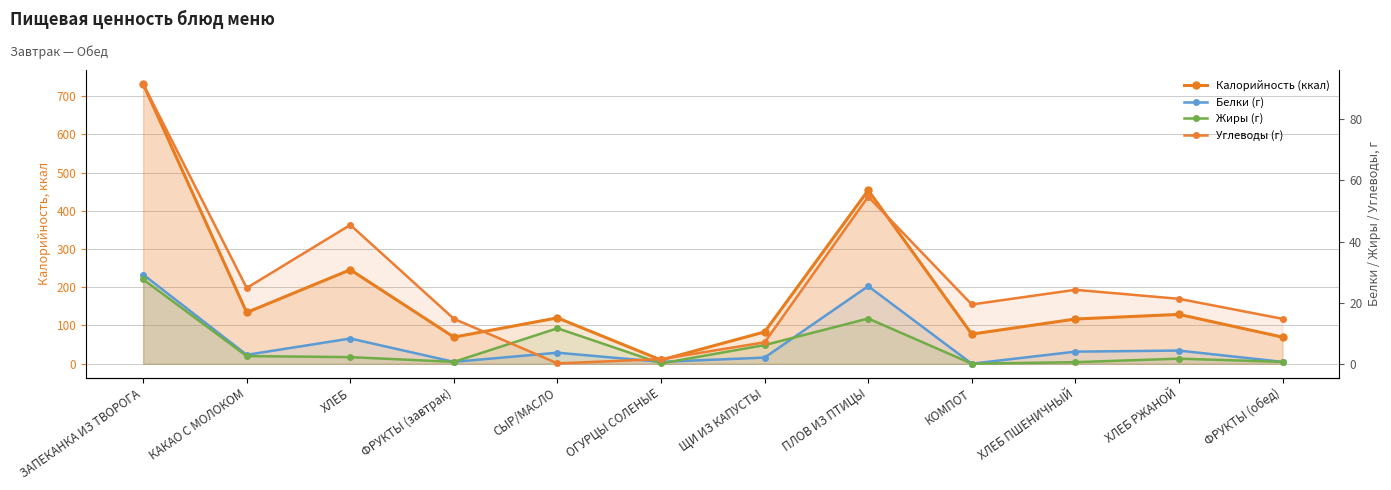

Which series has the widest spread of values?

Калорийность (ккал)